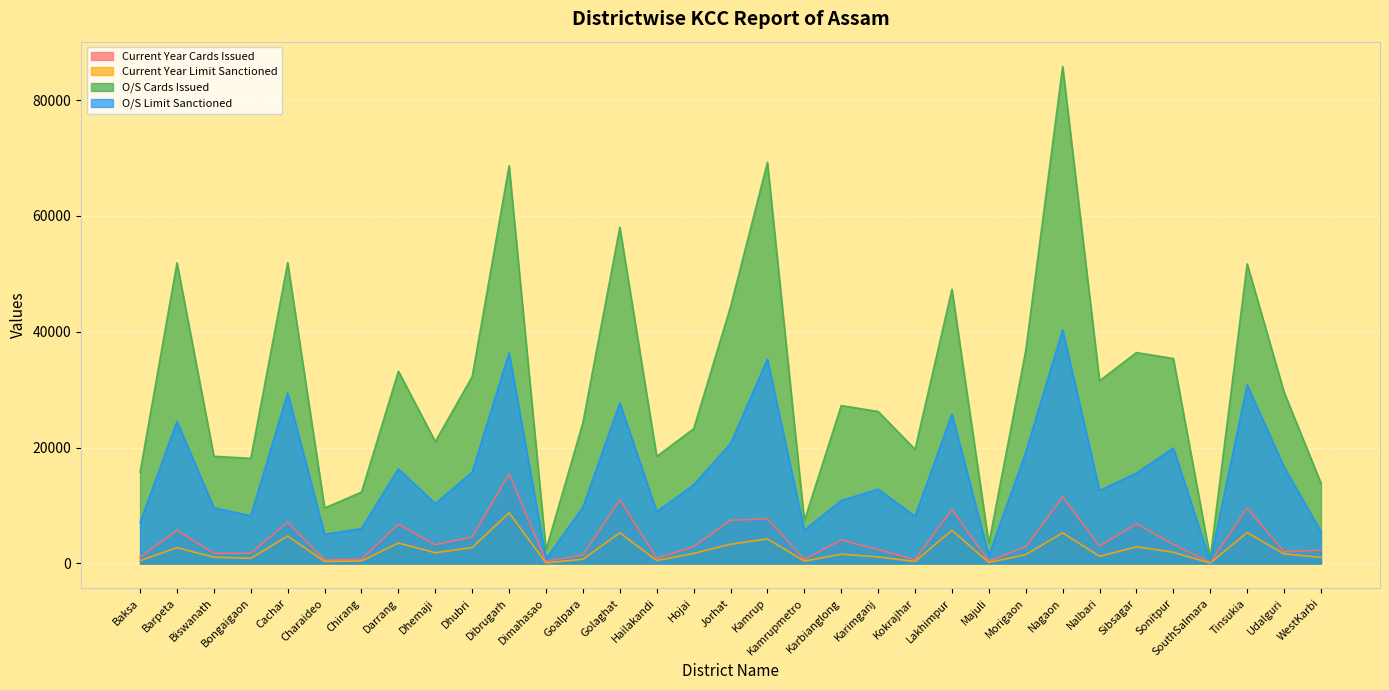

The O/S Limit Sanctioned series shows 15597.0 at Sibsagar. True or false?

True